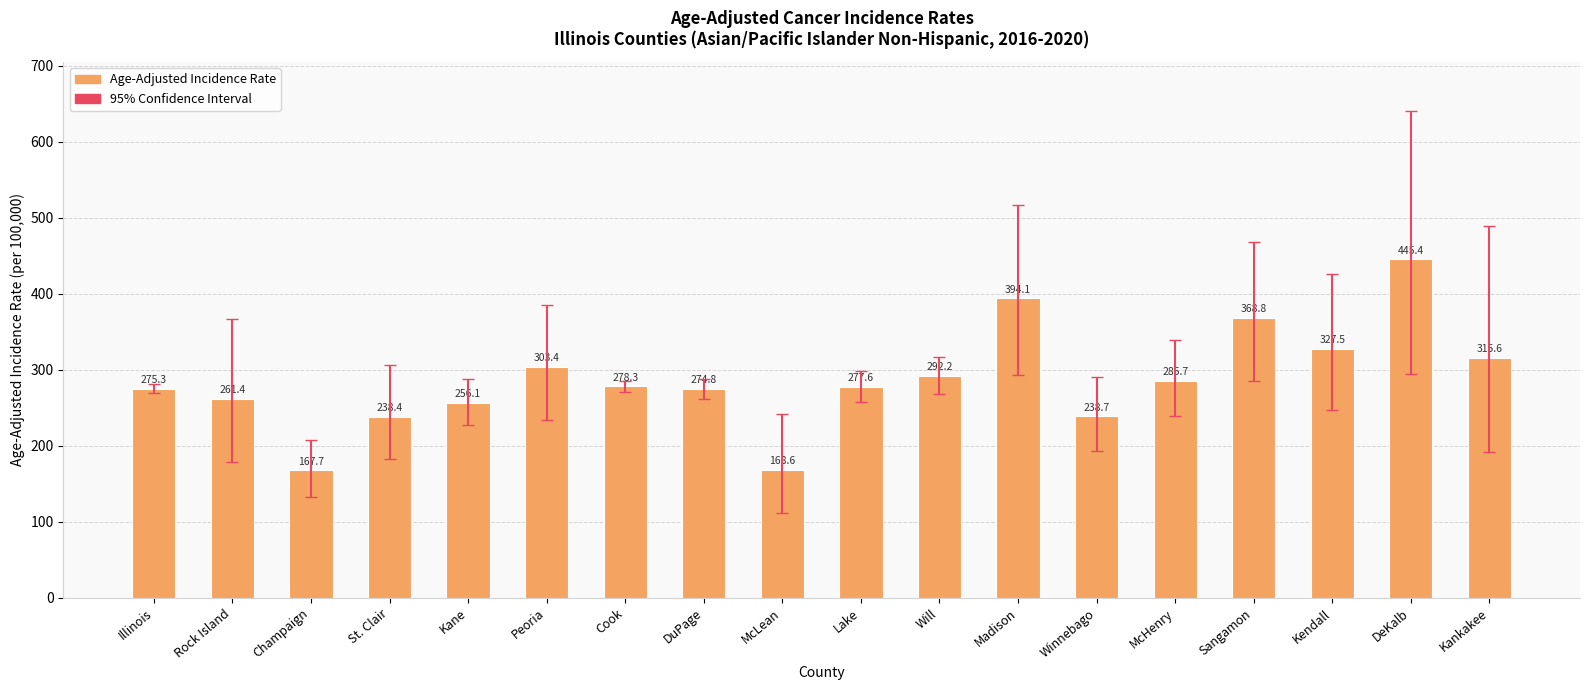

How many data points does each series have?

18